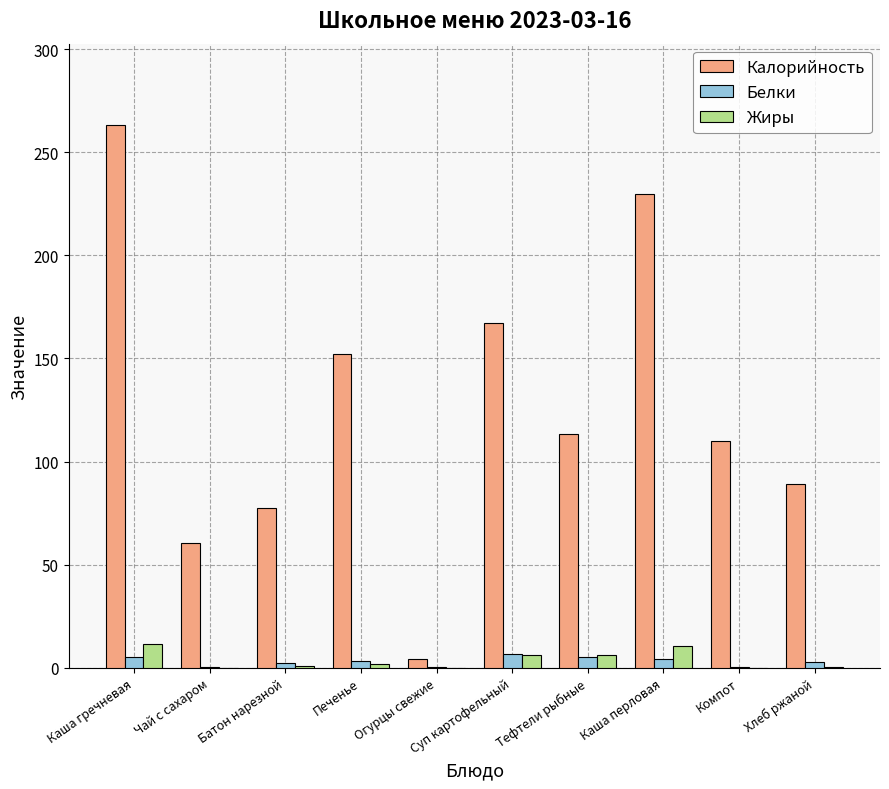

Count the number of categories in the chart.

10